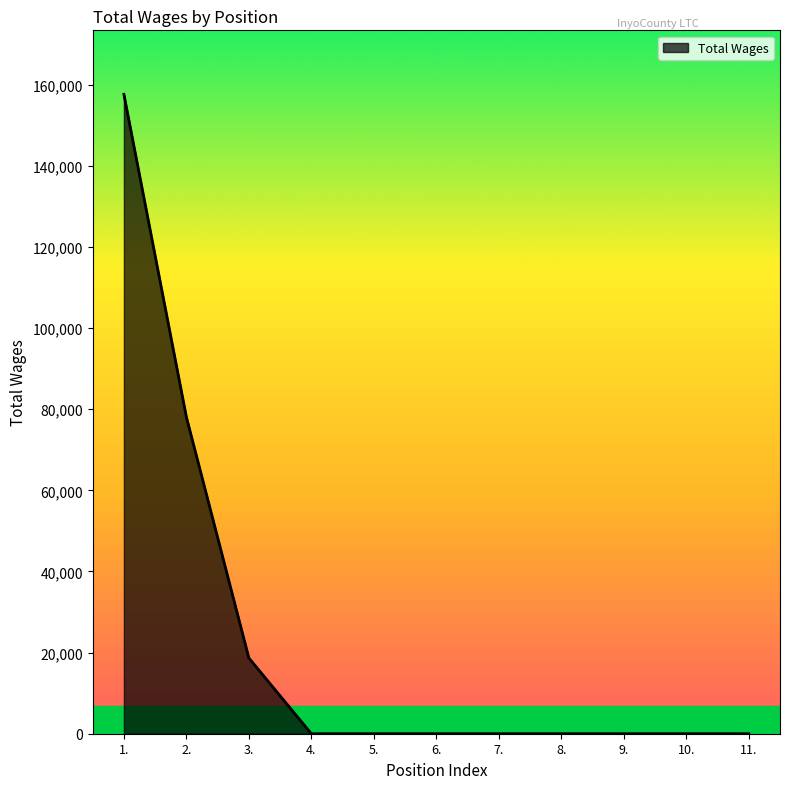

True or false: the data shows 0 at 5..

True